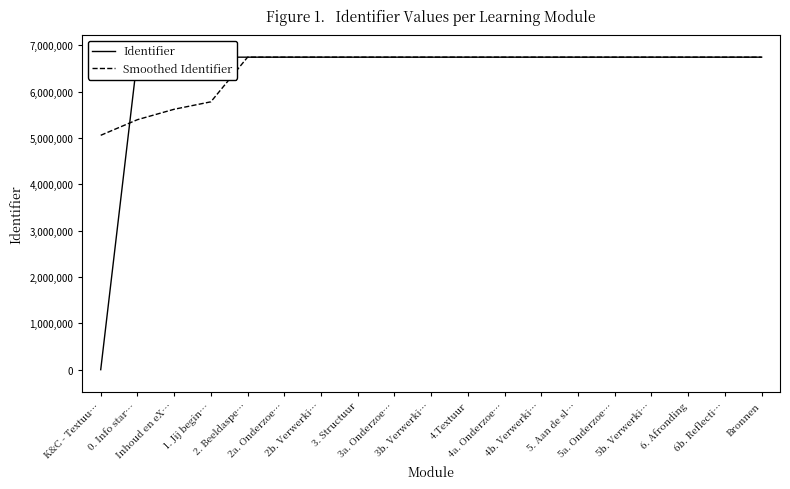

What is the average value of the Smoothed Identifier series?

6473271.0